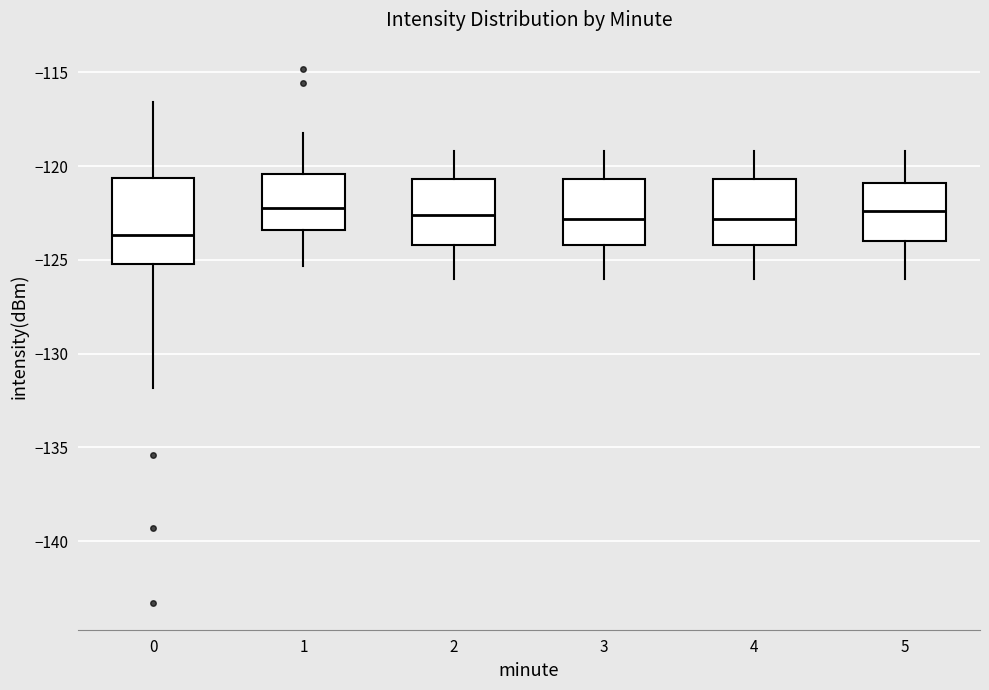

Which box is the tallest, from its lower edge to its upper edge?

0